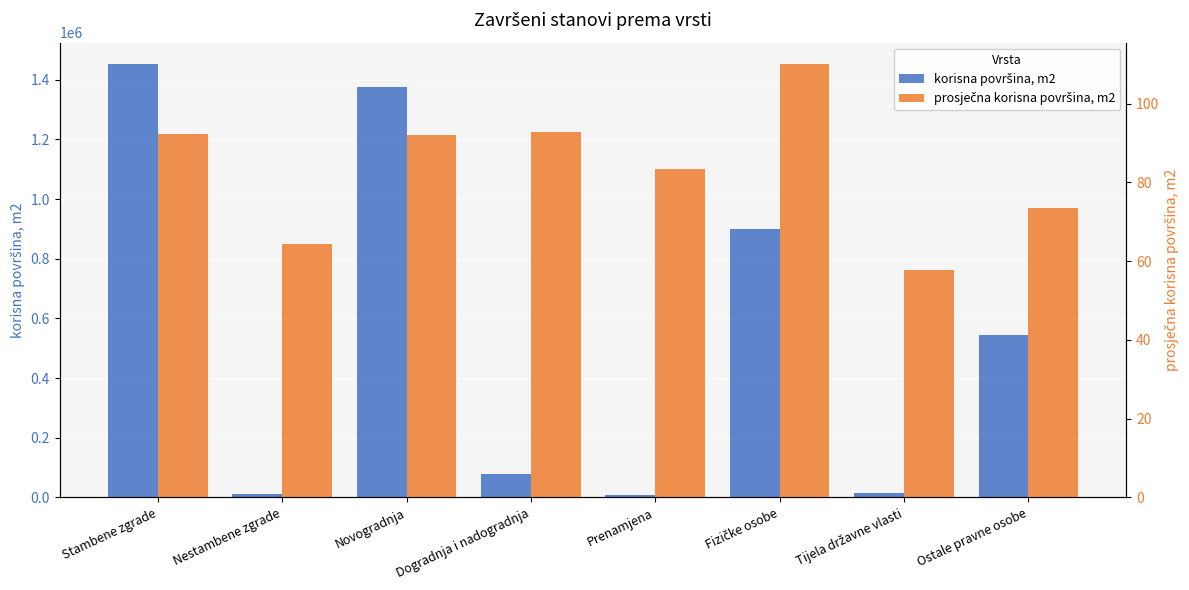

What is the label of the 3rd bar from the left?

Novogradnja